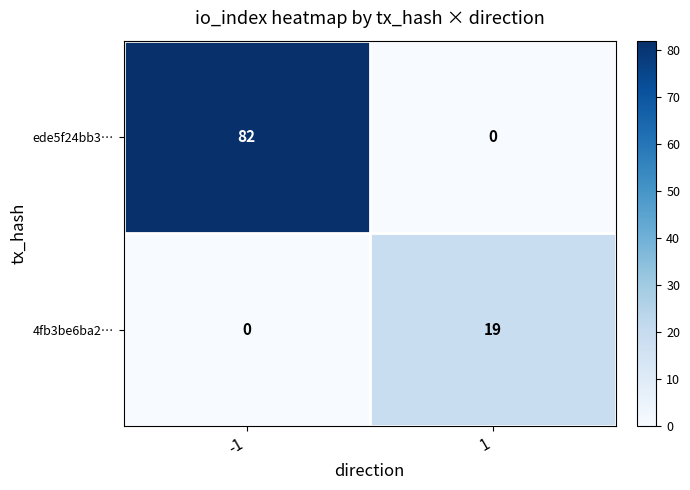

What is the difference between the maximum and minimum values in the 4fb3be6ba2… series?

19